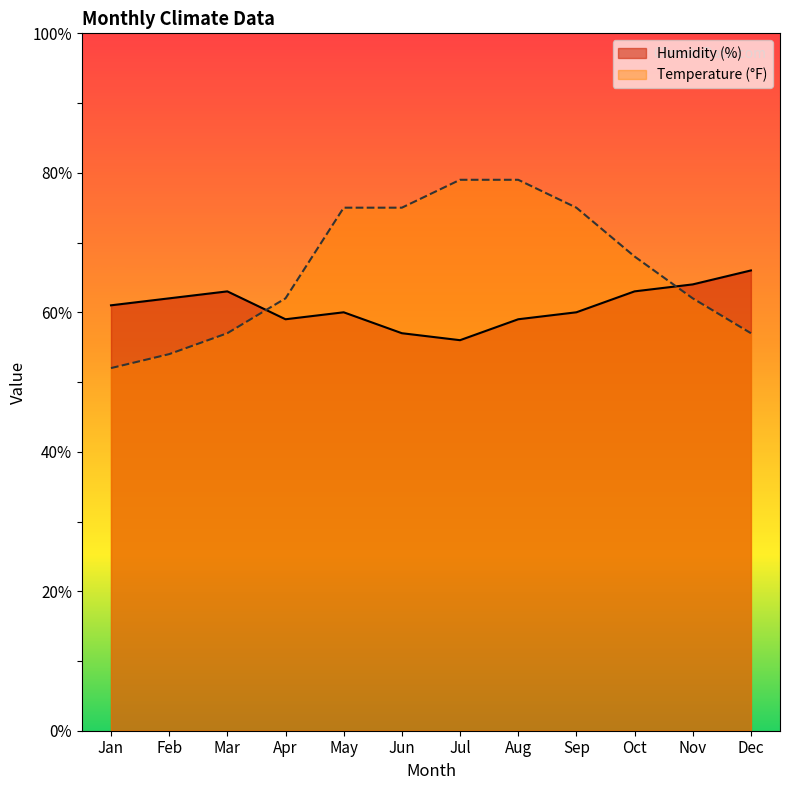

How many values in the Temperature (°F) series exceed 68?

5